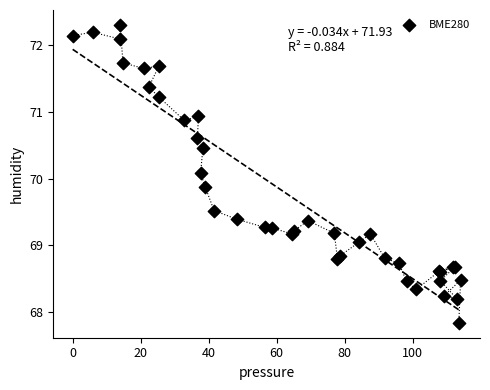

What Y value in the scatter plot is closest to 70?

70.1